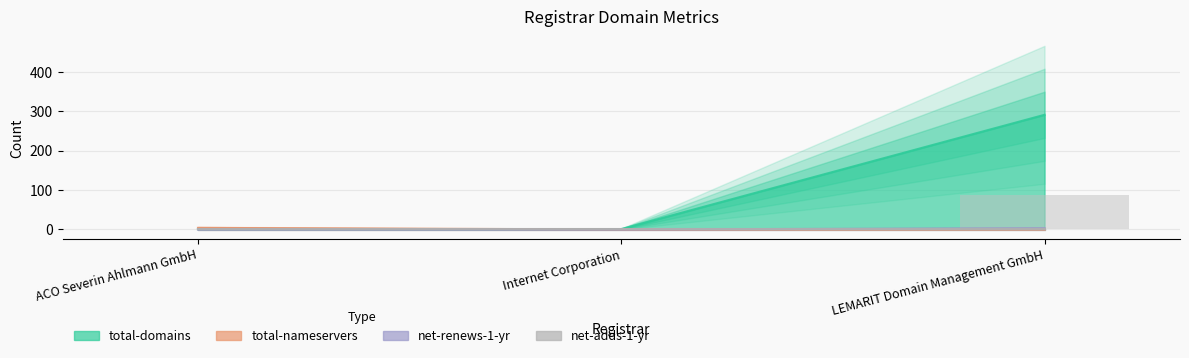

Which series has the largest total across all categories?

total-domains